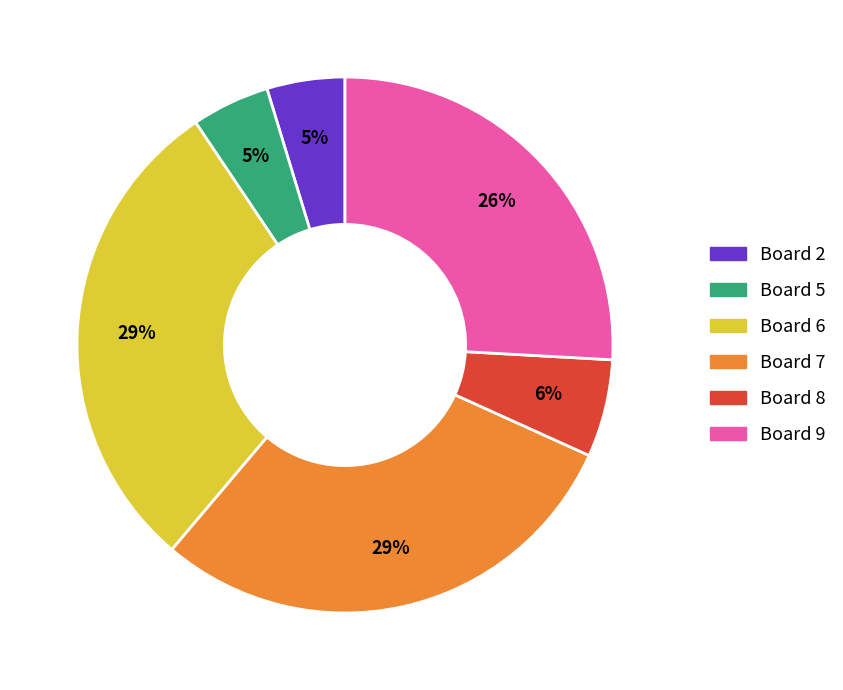

Does any single category account for the majority?

No